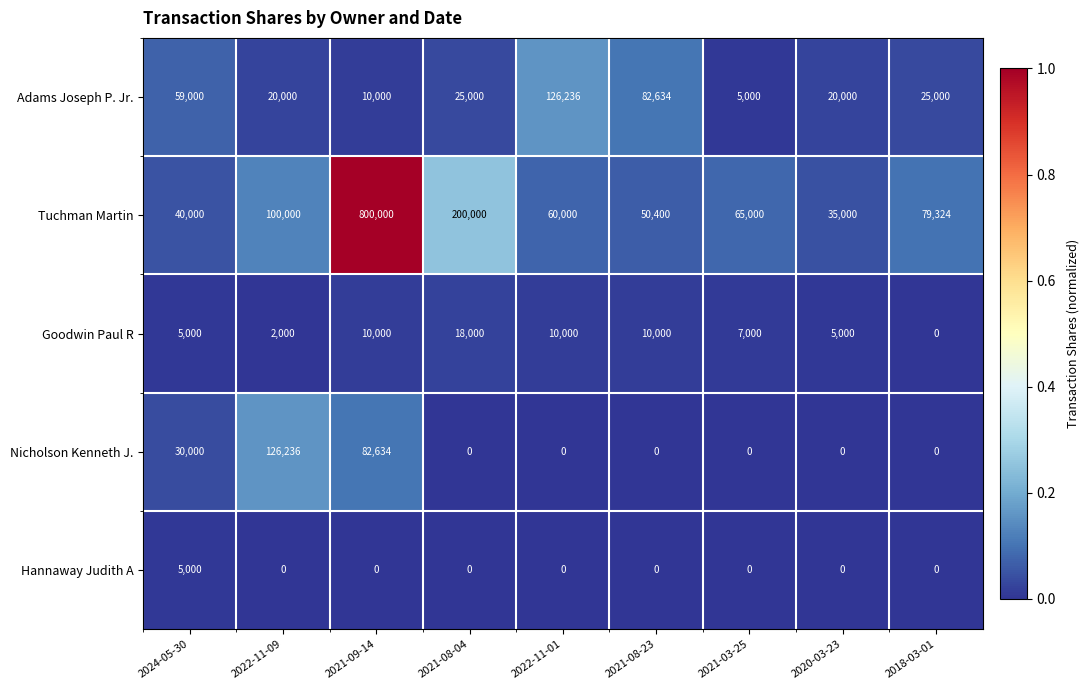

What is the minimum value for Tuchman Martin?

35000